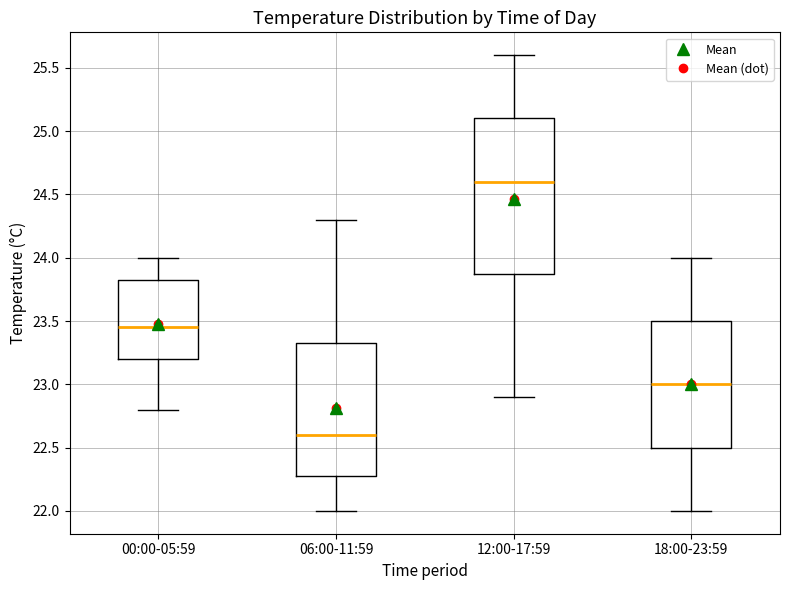

Comparing the boxes themselves (not the whiskers), which one is the tallest?

12:00-17:59